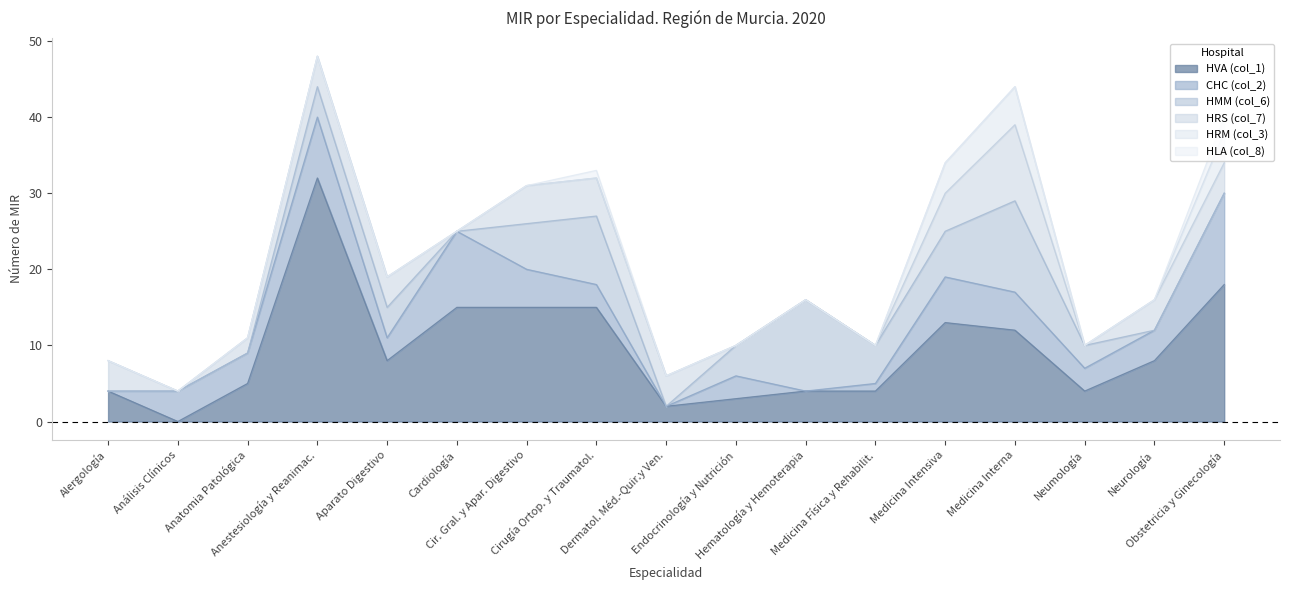

True or false: CHC (col_2) and HLA (col_8) intersect in this chart.

False